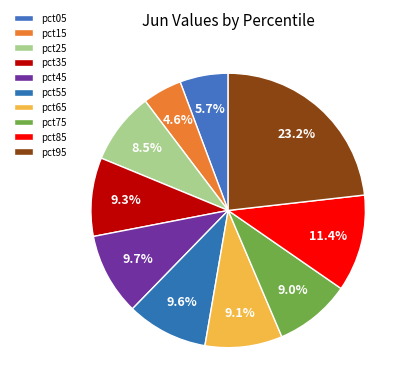

Count the number of slices in the pie.

10